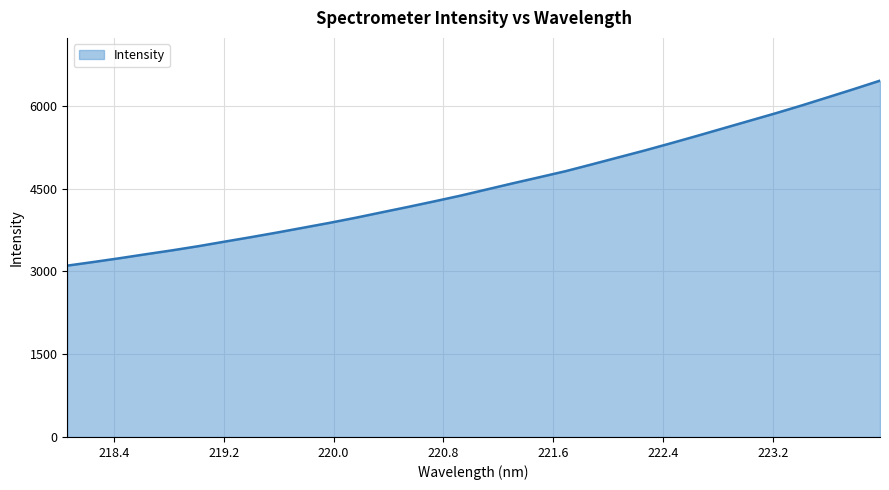

What is the minimum value shown in the chart?

3104.3